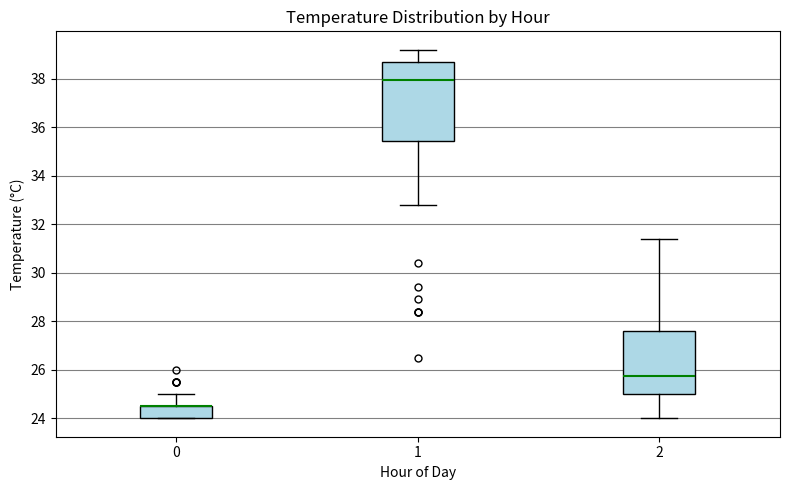

Which box is the tallest, from its lower edge to its upper edge?

1